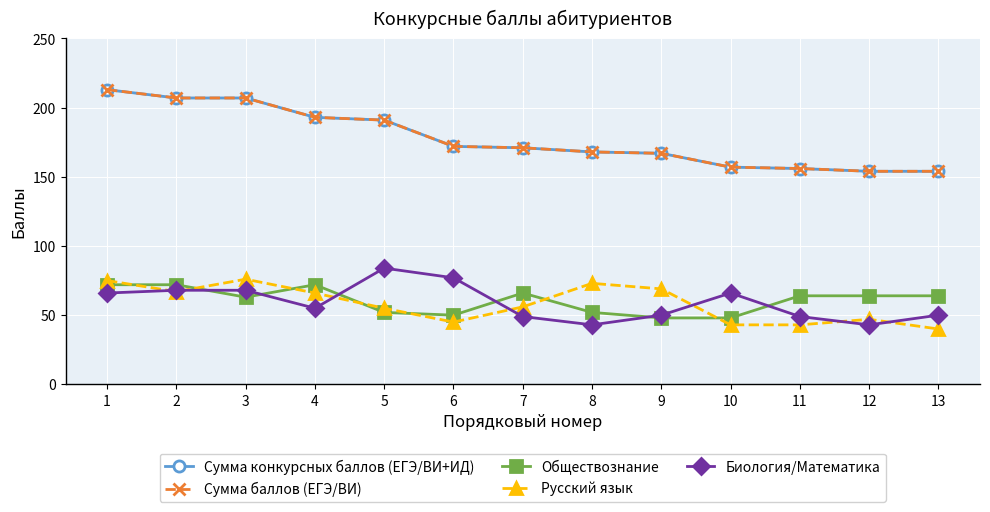

How many series are shown in this chart?

5